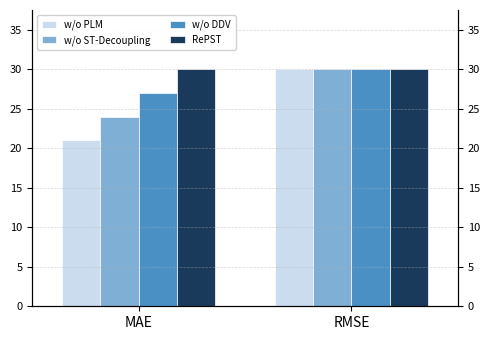

True or false: w/o ST-Decoupling has a value of 7 at RMSE.

False